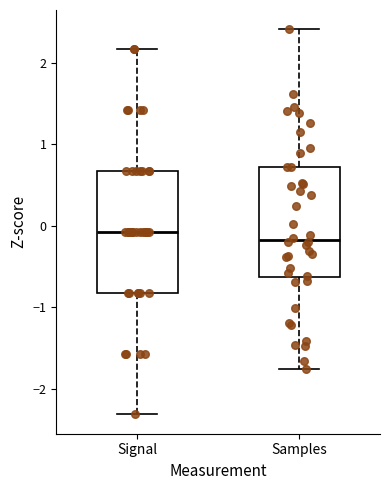

Reading left to right, transcribe this box plot: for each box, give where its median line is, the range the box spans, and where its two whiskers end, as read against the y-axis. The values are not printed on the chart, so give them approximately, as read against the axis.

Signal: median -0.1, box -0.8 to 0.7, whiskers -2.3 to 2.2
Samples: median -0.2, box -0.6 to 0.7, whiskers -1.8 to 2.4